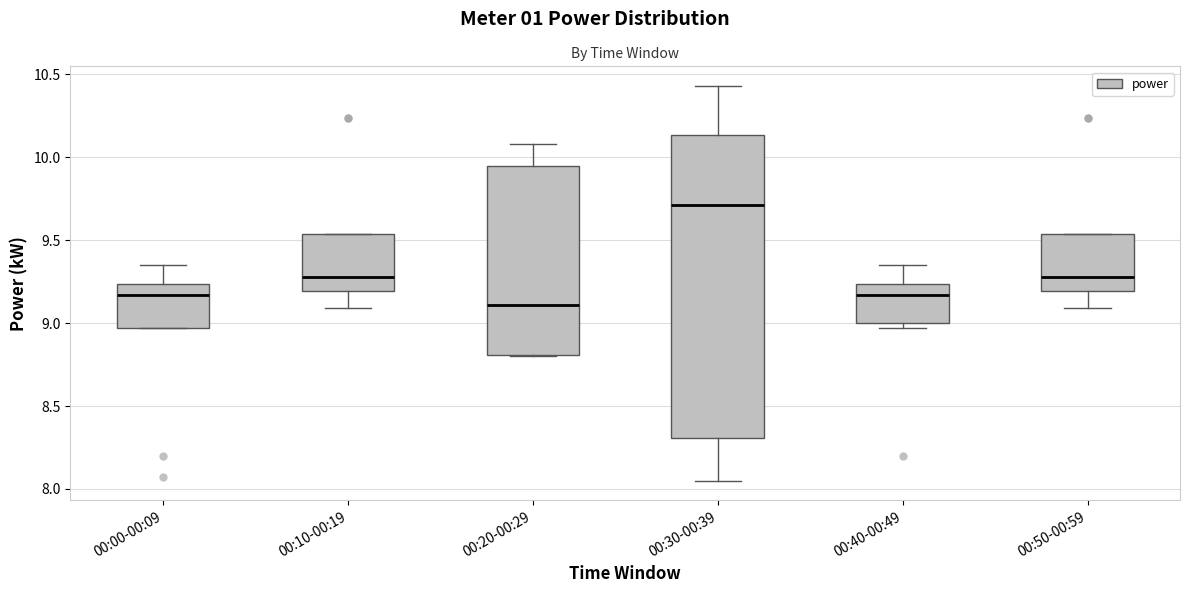

Reading left to right, read every box against the y-axis: the position of its median line, the range the box covers, and the ends of its whiskers. The values are not printed on the chart, so give them approximately, as read against the axis.

00:00-00:09: median 9.15, box 8.95 to 9.25, whiskers 8.95 to 9.35
00:10-00:19: median 9.30, box 9.20 to 9.55, whiskers 9.10 to 9.55
00:20-00:29: median 9.10, box 8.80 to 9.95, whiskers 8.80 to 10.10
00:30-00:39: median 9.70, box 8.30 to 10.15, whiskers 8.05 to 10.45
00:40-00:49: median 9.15, box 9.00 to 9.25, whiskers 8.95 to 9.35
00:50-00:59: median 9.30, box 9.20 to 9.55, whiskers 9.10 to 9.55